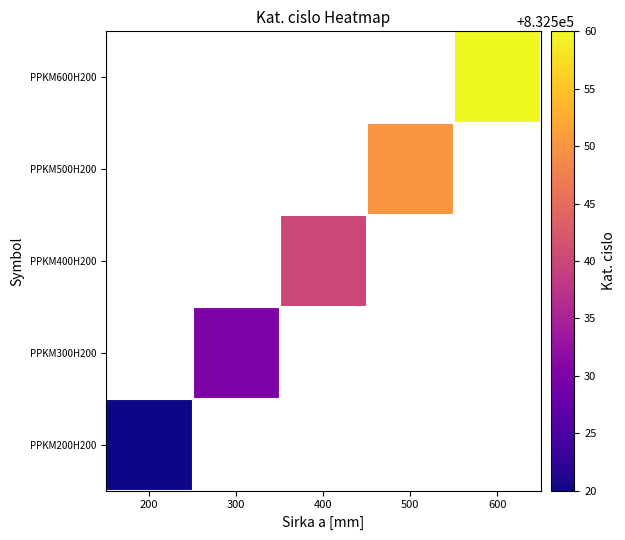

Rank the categories by PPKM600H200 value from lowest to highest.

200, 300, 400, 500, 600